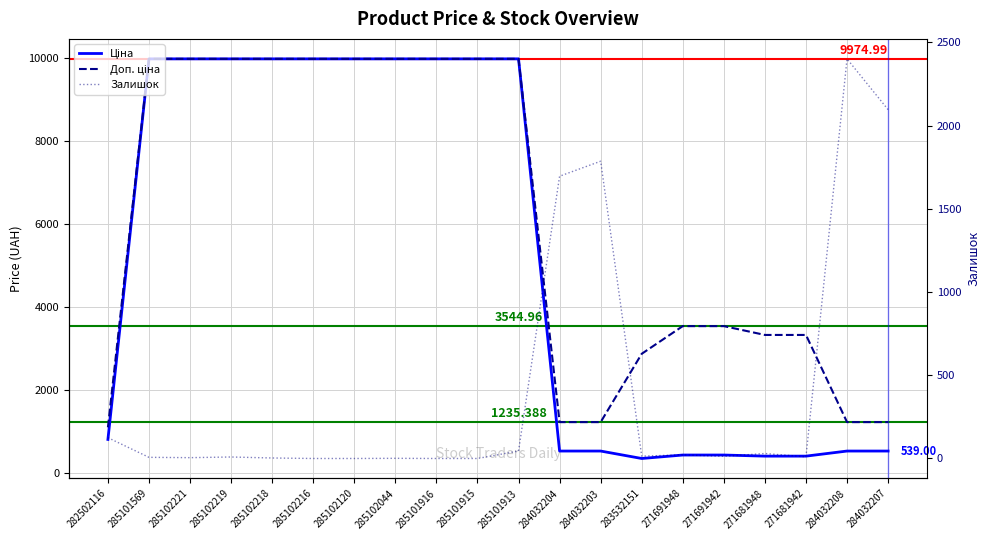

What is the total value across all series at 285101916?

19950.0